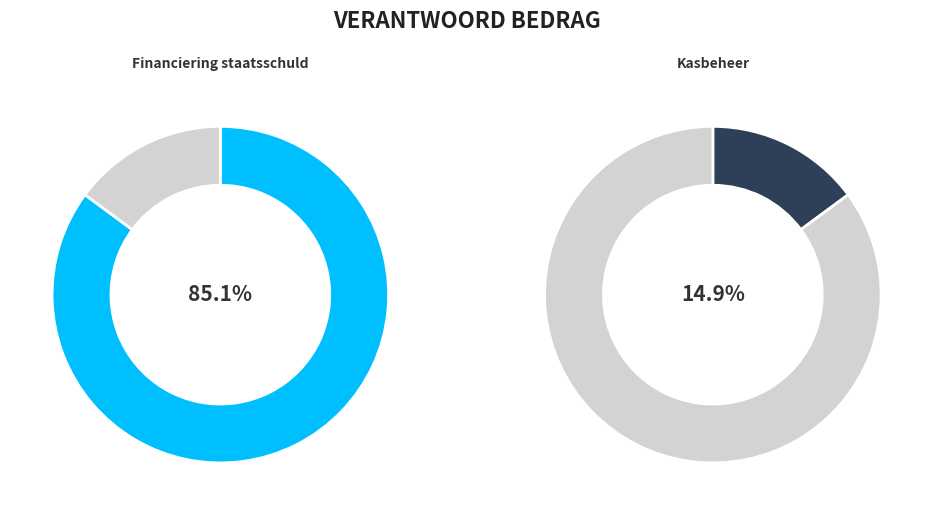

Count the number of slices in the pie.

2